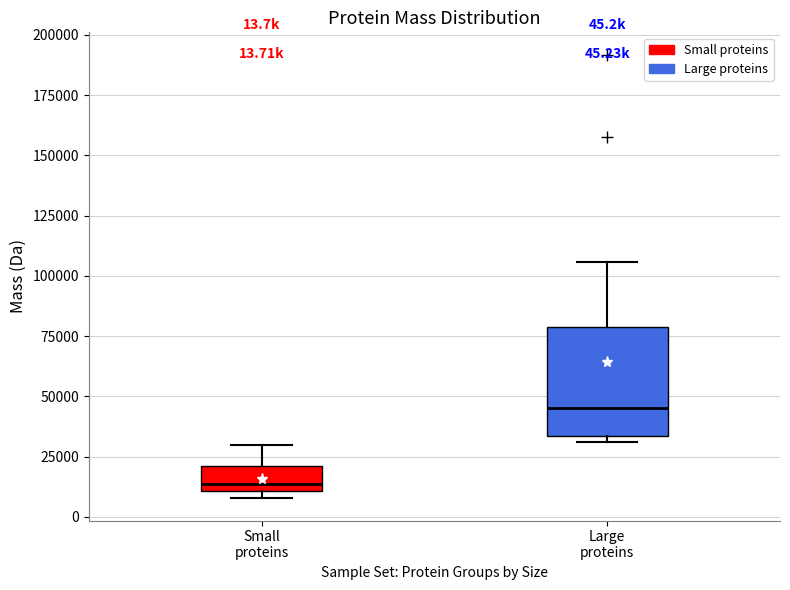

Comparing the boxes themselves (not the whiskers), which one is the tallest?

Large proteins